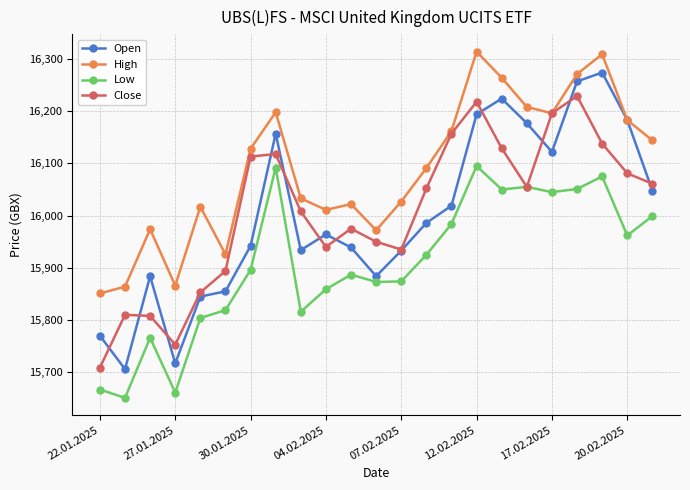

Which series has the widest spread of values?

Open